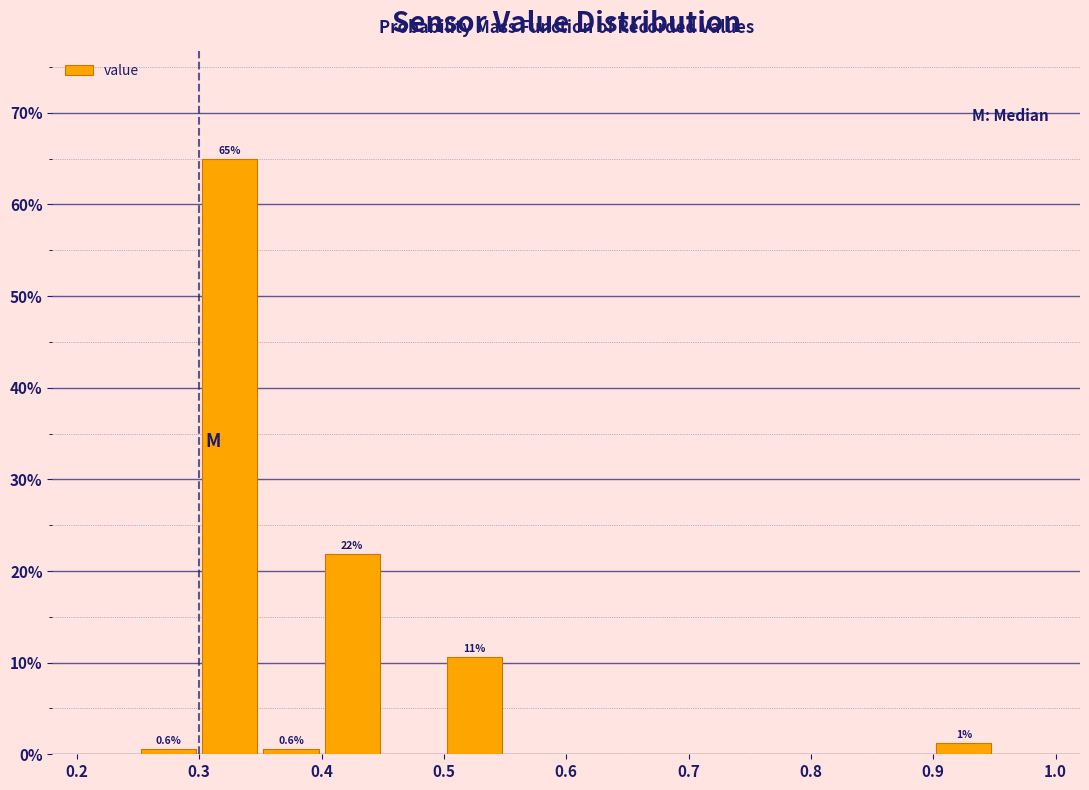

Over which range of the x-axis is the bar tallest?

0.30 to 0.35